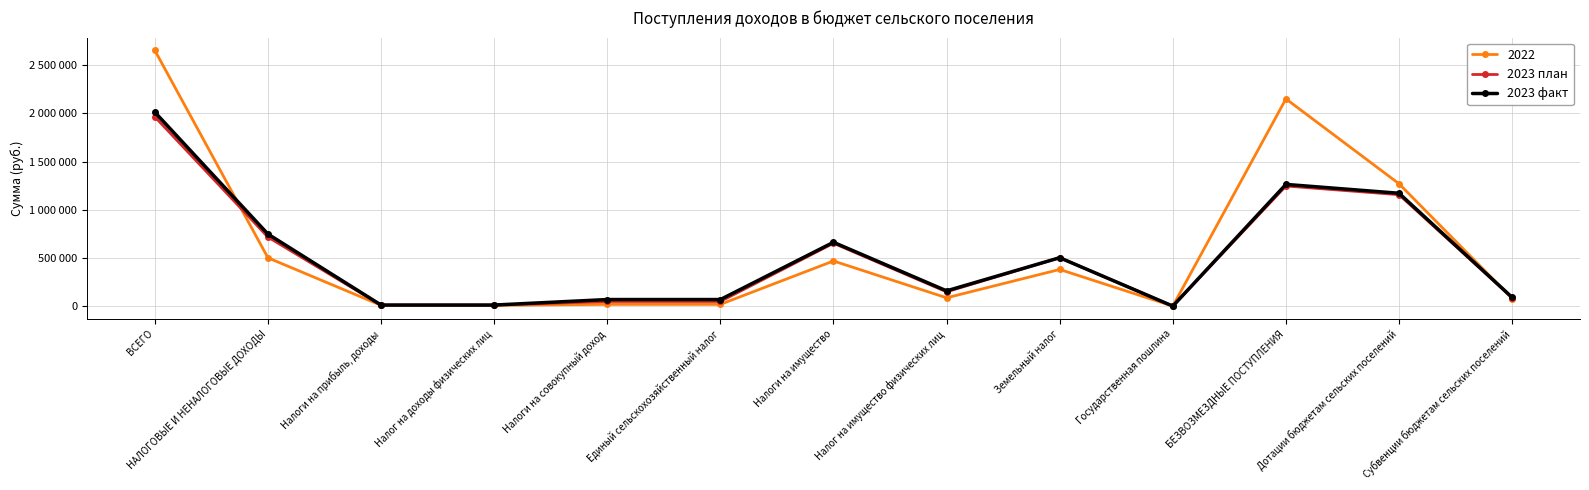

The value of 2023 план at Единый сельскохозяйственный налог is 16960. True or false?

False